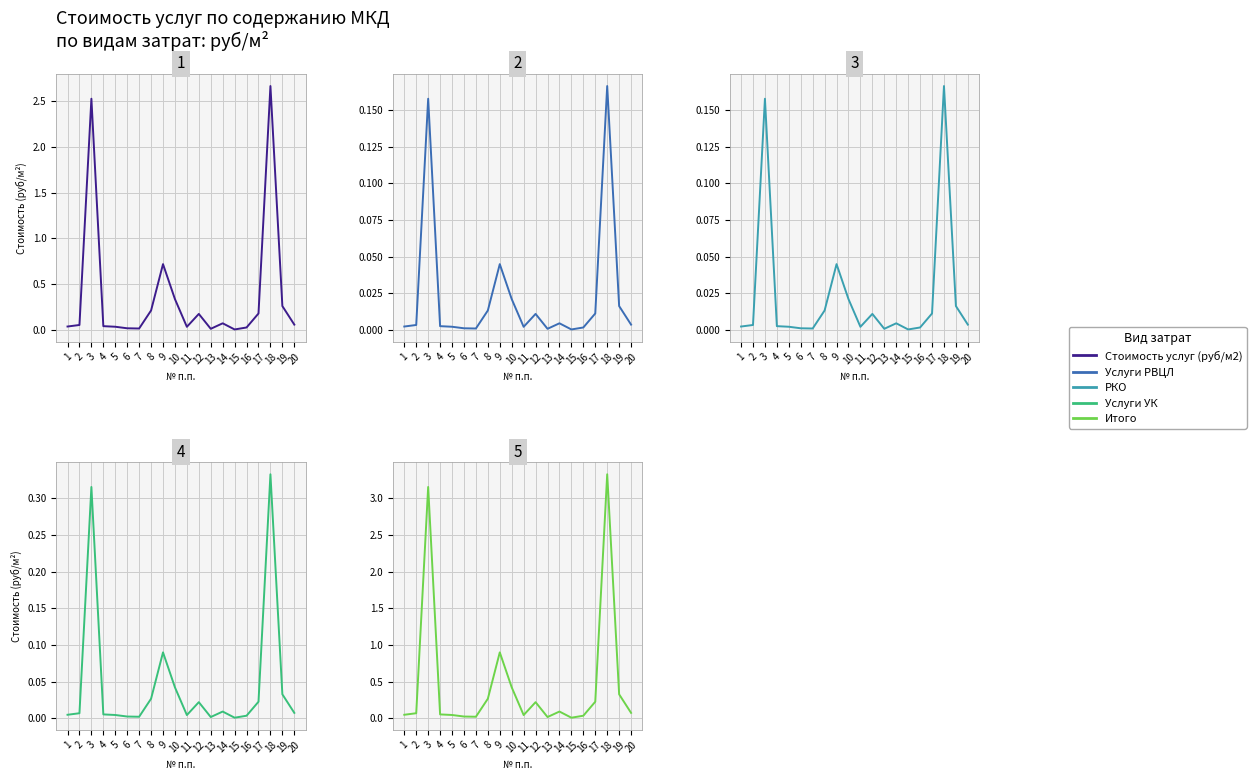

Is the value of Стоимость услуг (руб/м2) at 11 greater than the value of Итого at 17?

No